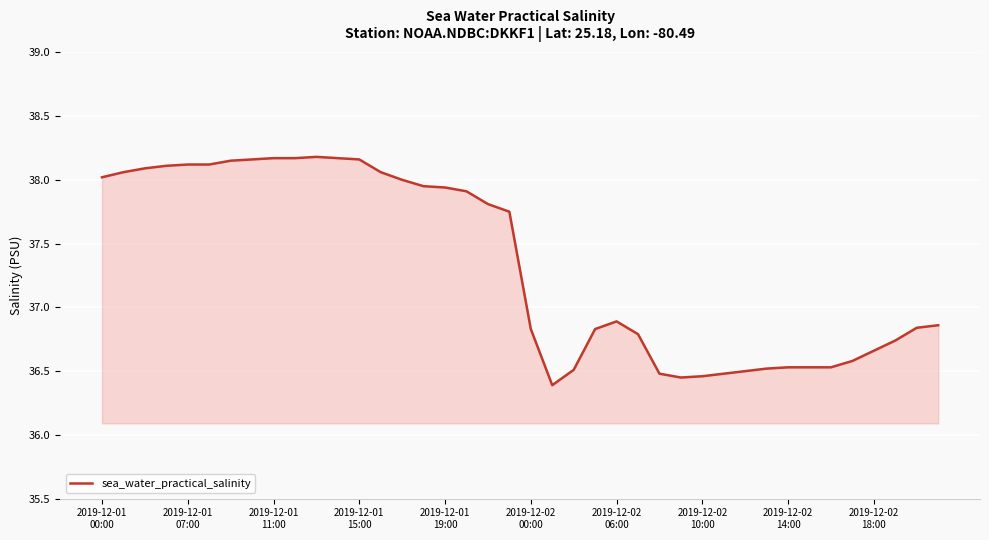

What is the difference between the maximum and minimum values?

1.8